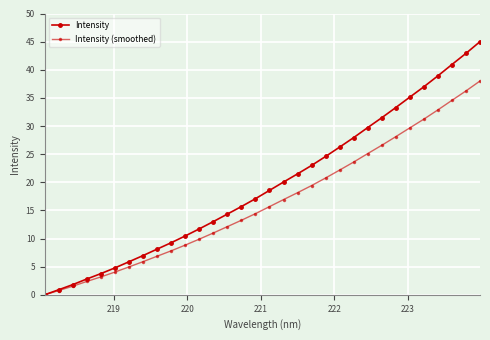

How many values in the Intensity (smoothed) series exceed 15?

16